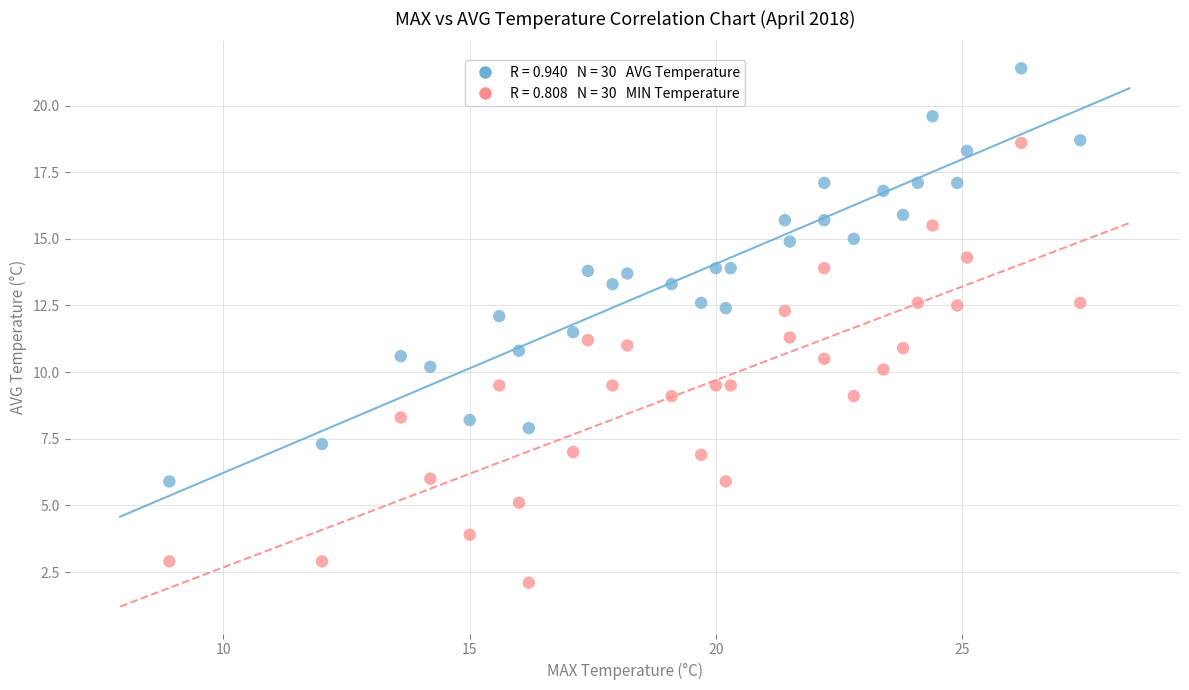

Across all data points, what is the range of X values (max minus min)?

18.5